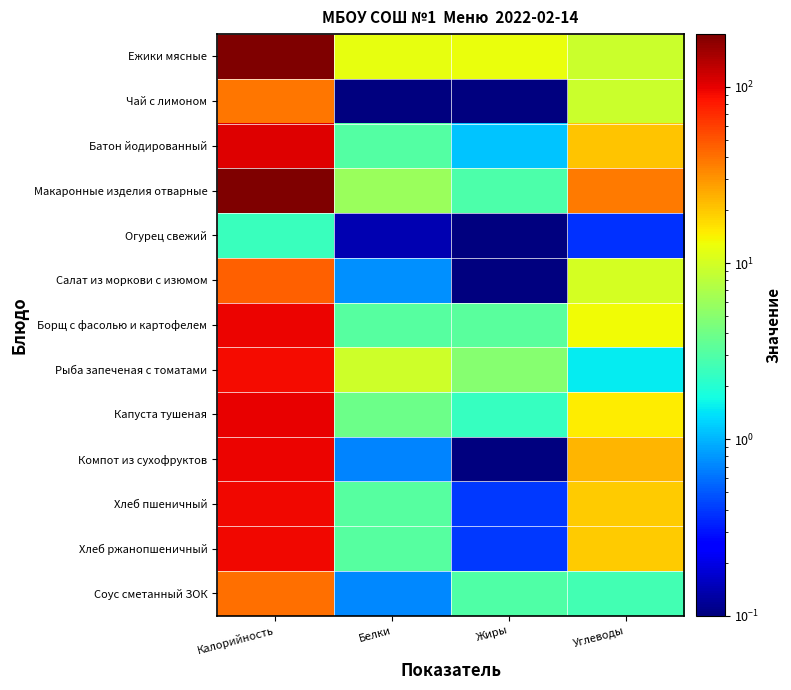

Reading right to left, list all the values displayed in this chart.

Ежики мясные: Углеводы=9.2	Жиры=12.6	Белки=12.0	Калорийность=197.9
Чай с лимоном: Углеводы=9.2	Жиры=0.0	Белки=0.1	Калорийность=38.0
Батон йодированный: Углеводы=20.6	Жиры=1.1	Белки=3.0	Калорийность=104.5
Макаронные изделия отварные: Углеводы=37.4	Жиры=2.9	Белки=5.8	Калорийность=199.0
Огурец свежий: Углеводы=0.4	Жиры=0.0	Белки=0.1	Калорийность=2.4
Салат из моркови с изюмом: Углеводы=10.2	Жиры=0.1	Белки=0.8	Калорийность=45.7
Борщ с фасолью и картофелем: Углеводы=13.1	Жиры=3.3	Белки=3.1	Калорийность=95.7
Рыба запеченая с томатами: Углеводы=1.5	Жиры=4.9	Белки=9.6	Калорийность=89.7
Капуста тушеная: Углеводы=15.0	Жиры=2.4	Белки=3.9	Калорийность=99.7
Компот из сухофруктов: Углеводы=23.1	Жиры=0.1	Белки=0.7	Калорийность=96.7
Хлеб пшеничный: Углеводы=19.3	Жиры=0.4	Белки=3.2	Калорийность=94.0
Хлеб ржанопшеничный: Углеводы=19.3	Жиры=0.4	Белки=3.2	Калорийность=94.0
Соус сметанный ЗОК: Углеводы=2.6	Жиры=3.0	Белки=0.7	Калорийность=40.9